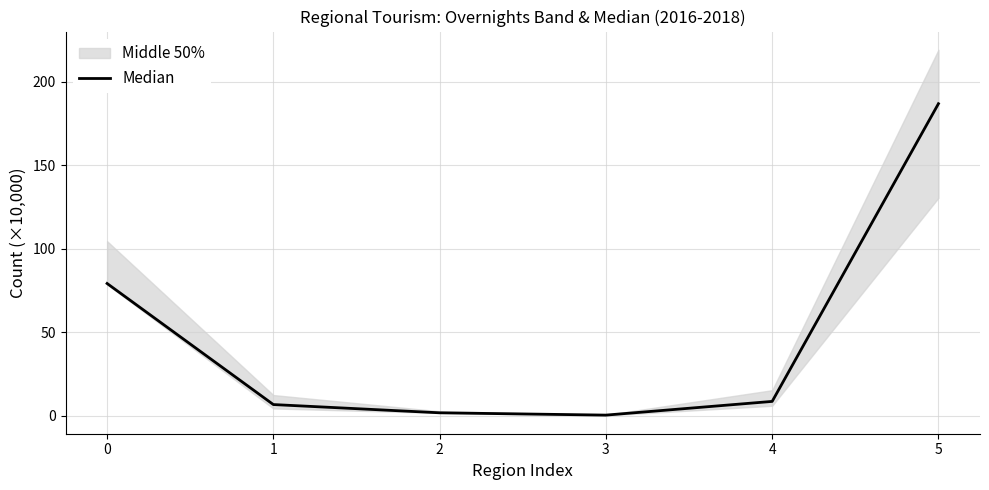

Where is the first local minimum?

3